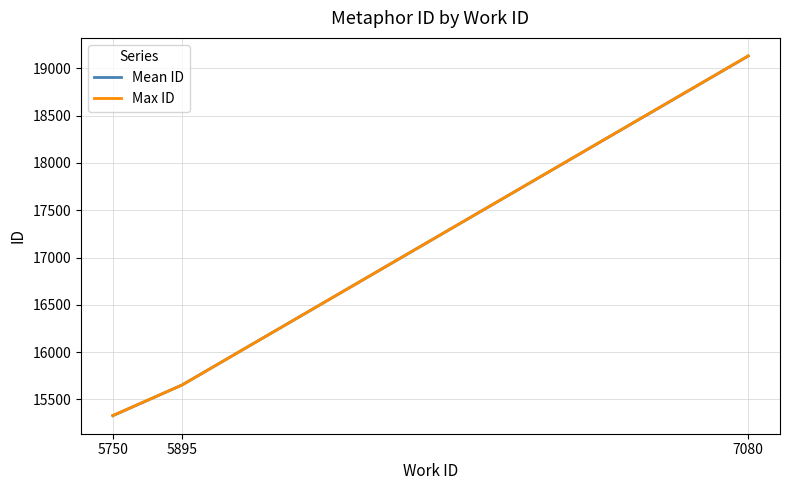

What is the maximum value for Max ID?

19131.0